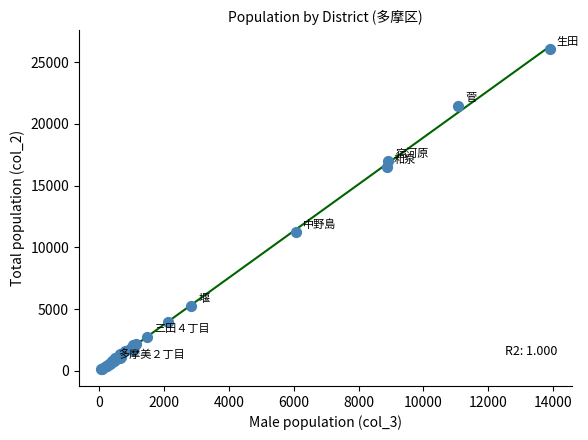

What Y value in the scatter plot is closest to 13081?

11275